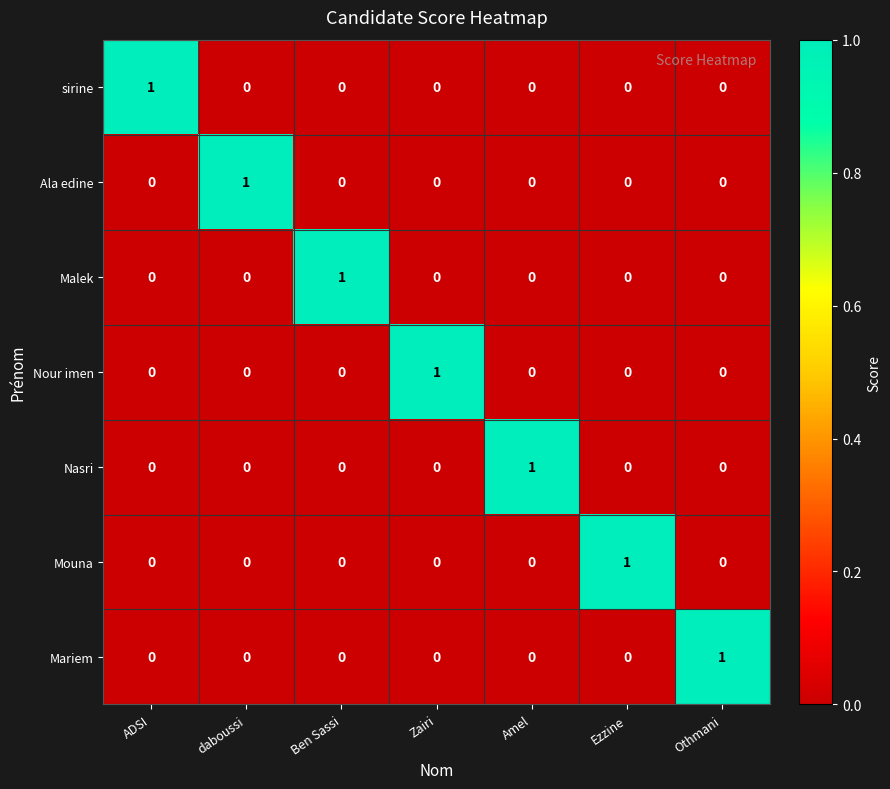

The Mouna series shows 0 at Ben Sassi. True or false?

True